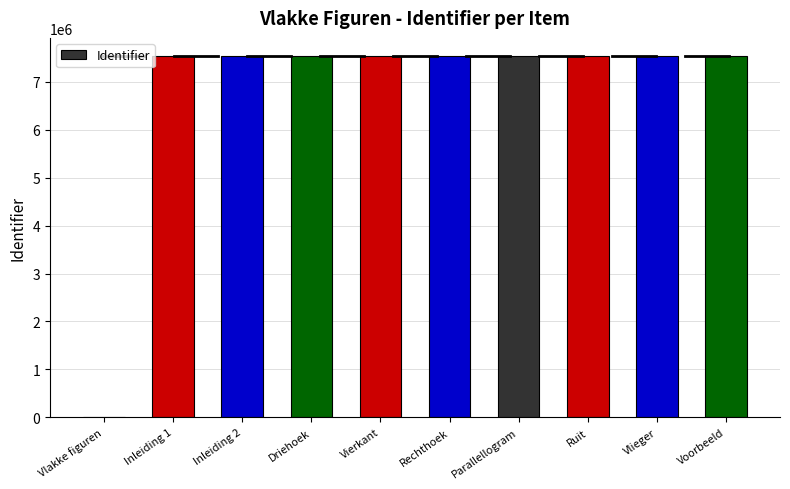

Approximately how many times larger is the value at Rechthoek compared to Inleiding 1?

1.0